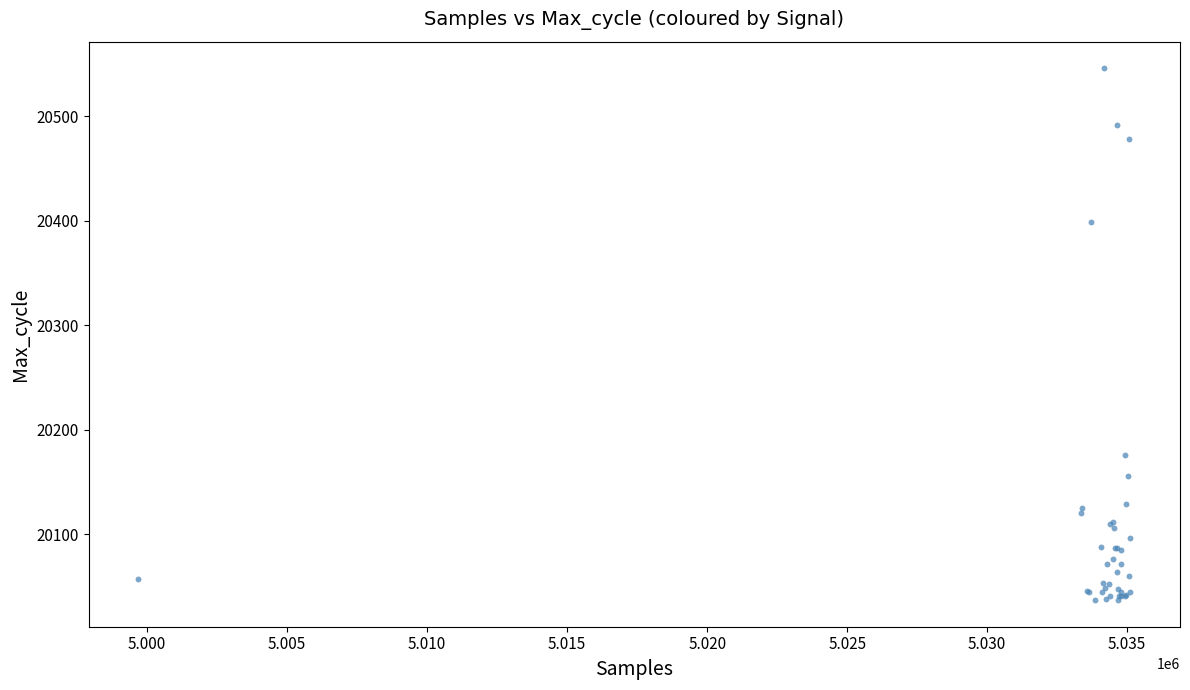

What Y value in the scatter plot is closest to 20291?

20399